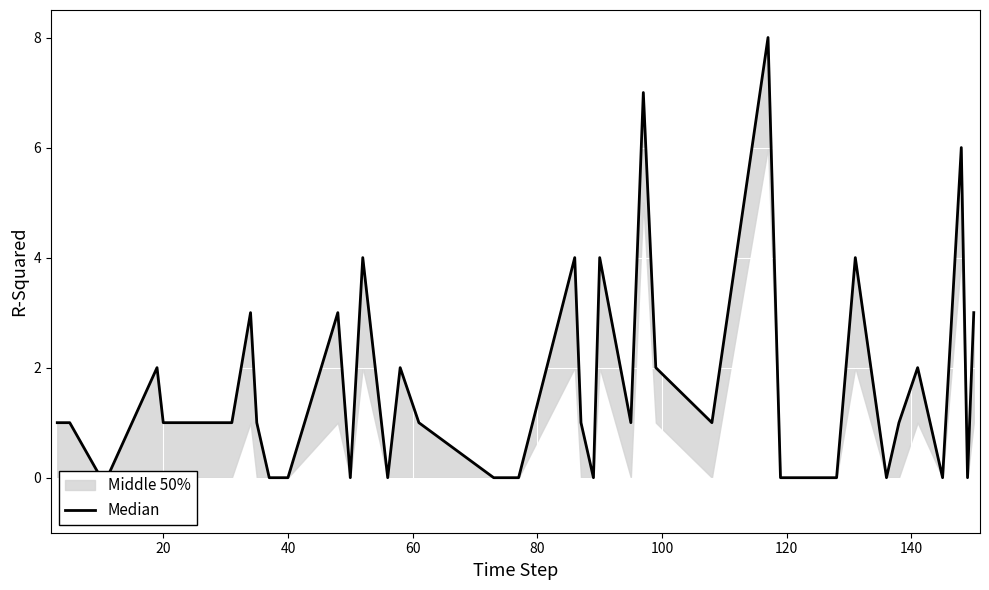

What is the sum of all values?

65